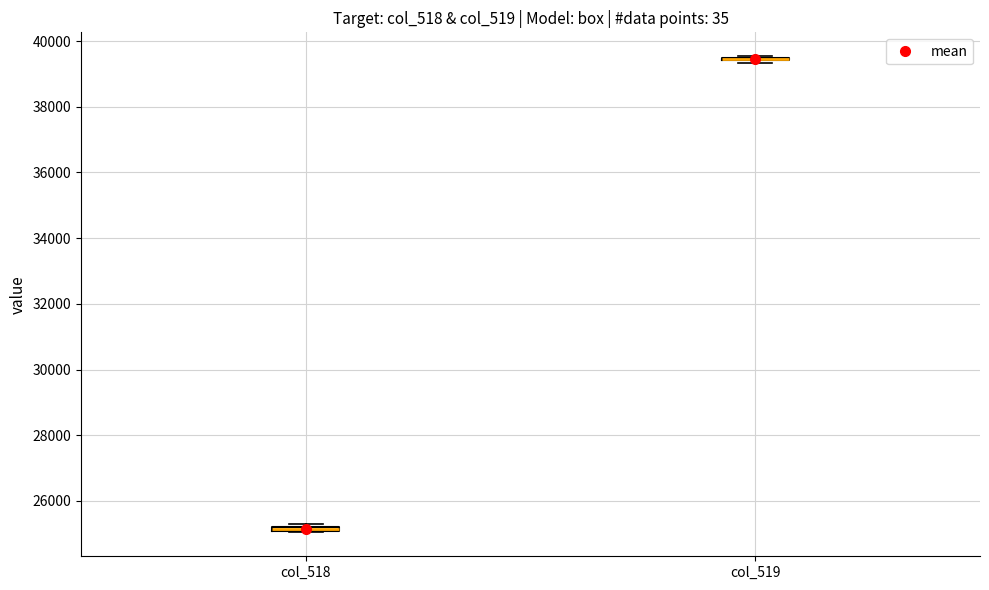

Where is the lower edge of the box for col_518 on the y-axis? The values are not printed on the chart, so give them approximately, as read against the axis.

25000